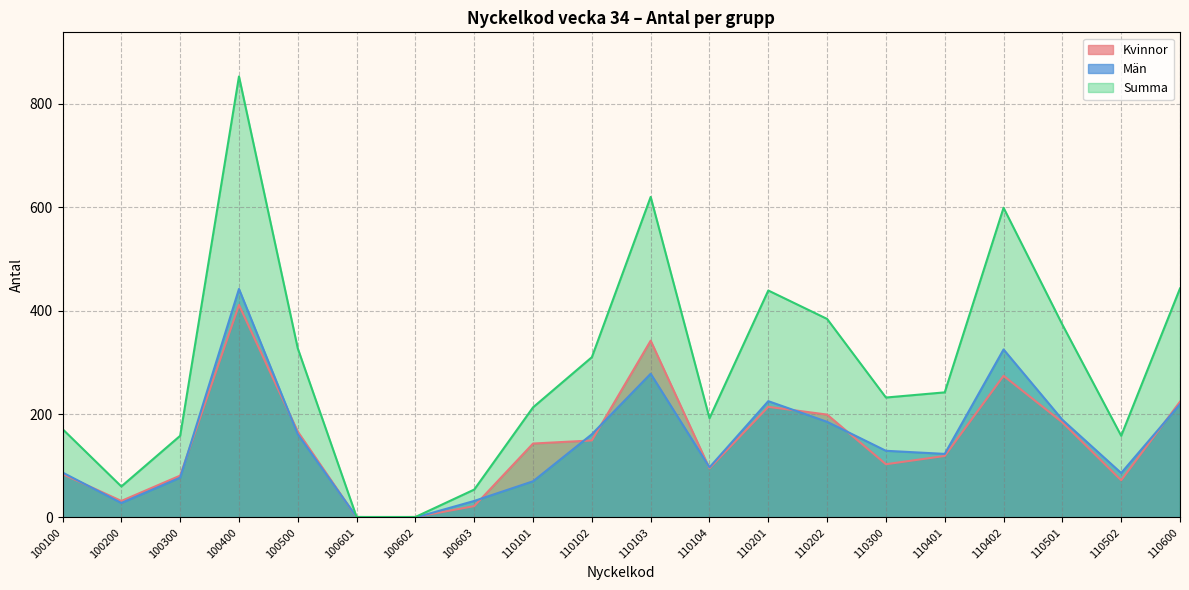

True or false: Summa has a value of 443 at 110600.

True